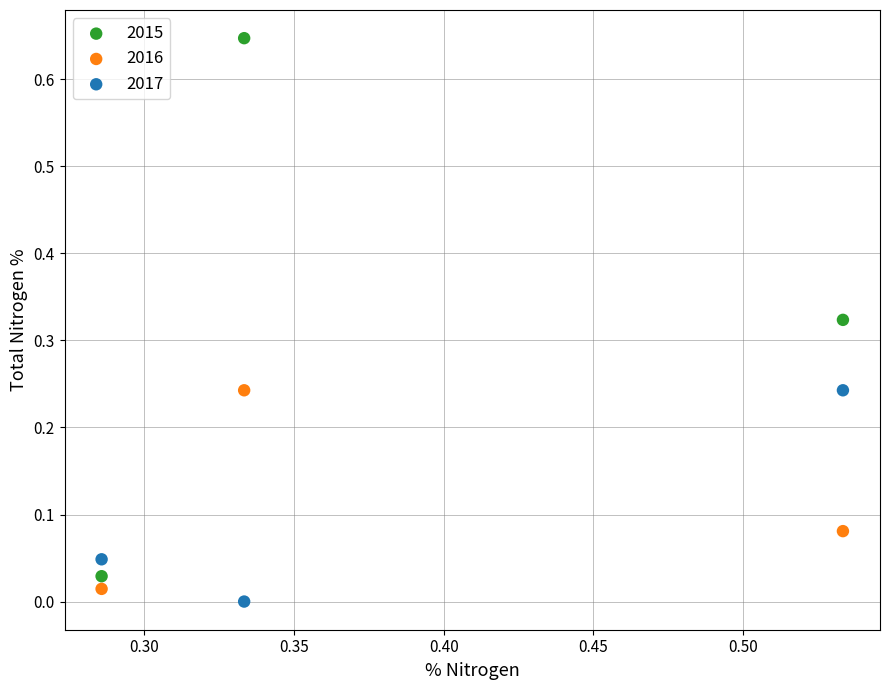

Which series reaches the maximum Y coordinate?

2015